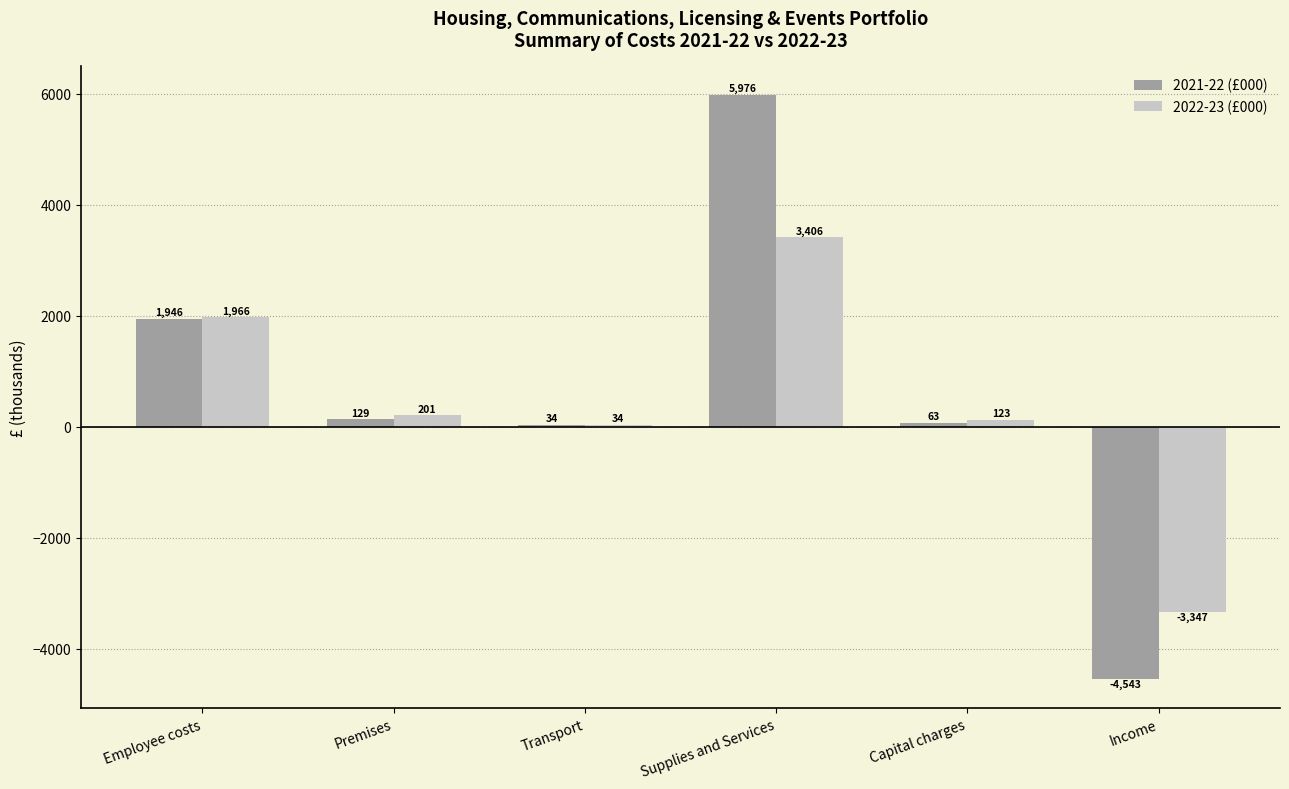

What are all the series names shown in the legend?

2021-22 (£000), 2022-23 (£000)